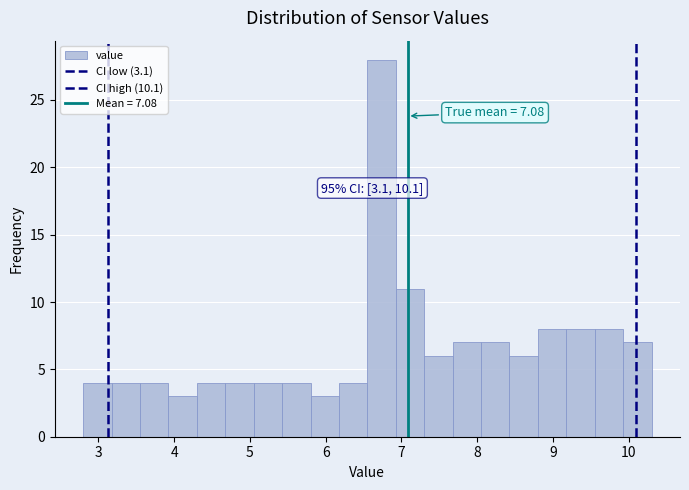

Read against the x-axis, roughly where is the centre of the tallest bar?

6.7